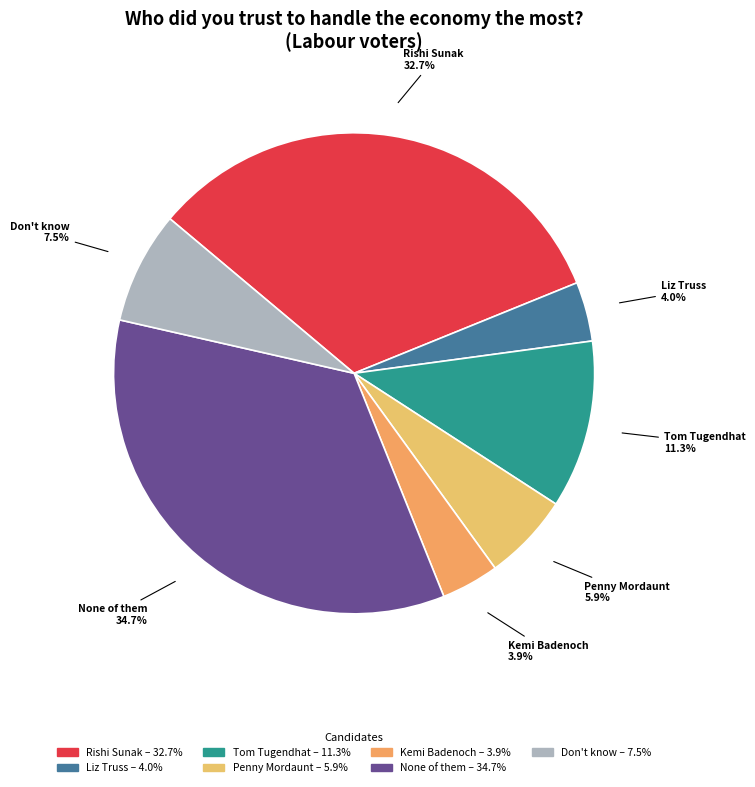

What is the largest slice in the pie chart?

None of them